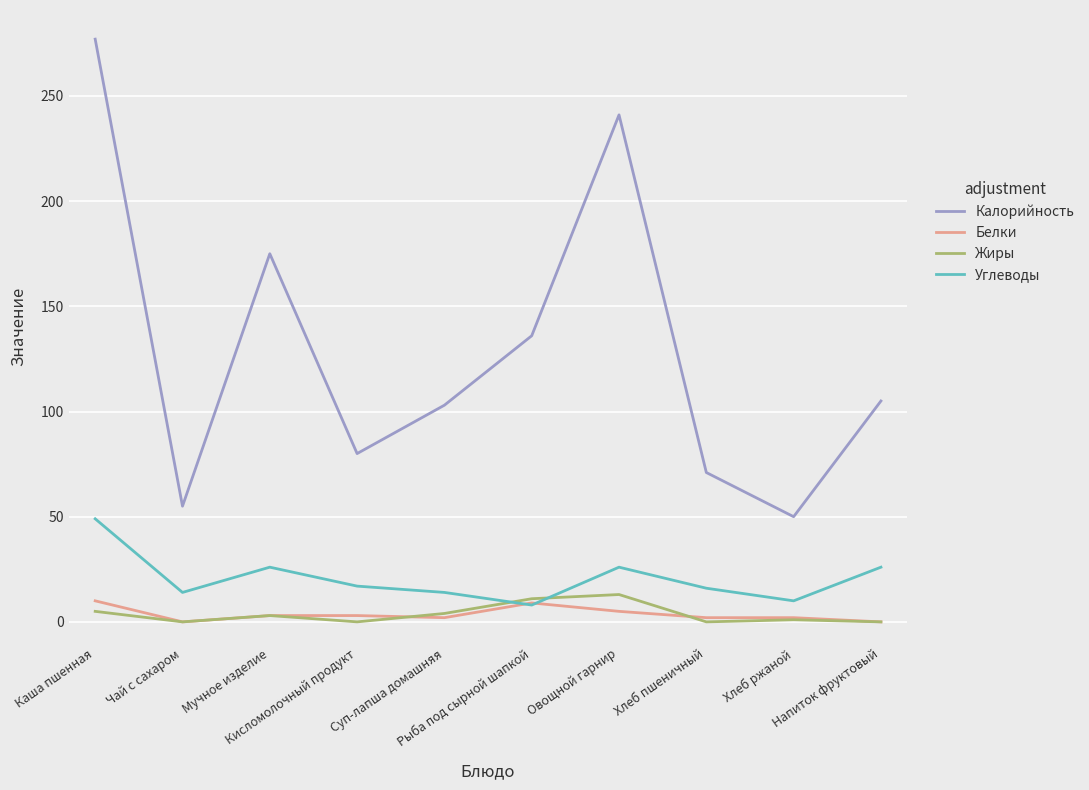

Which category has the highest value in the Углеводы series?

Каша пшенная